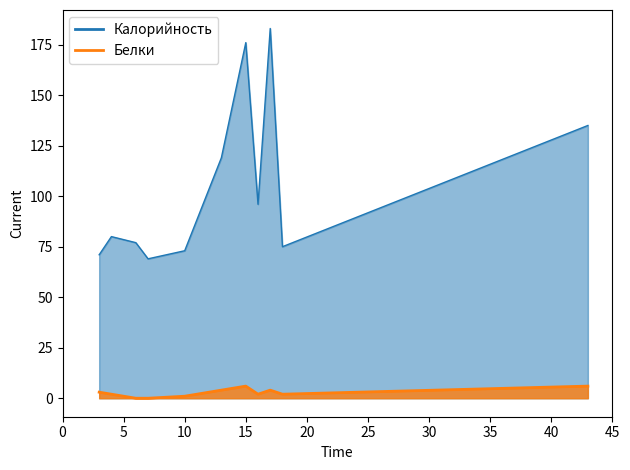

True or false: Калорийность and Белки intersect in this chart.

False